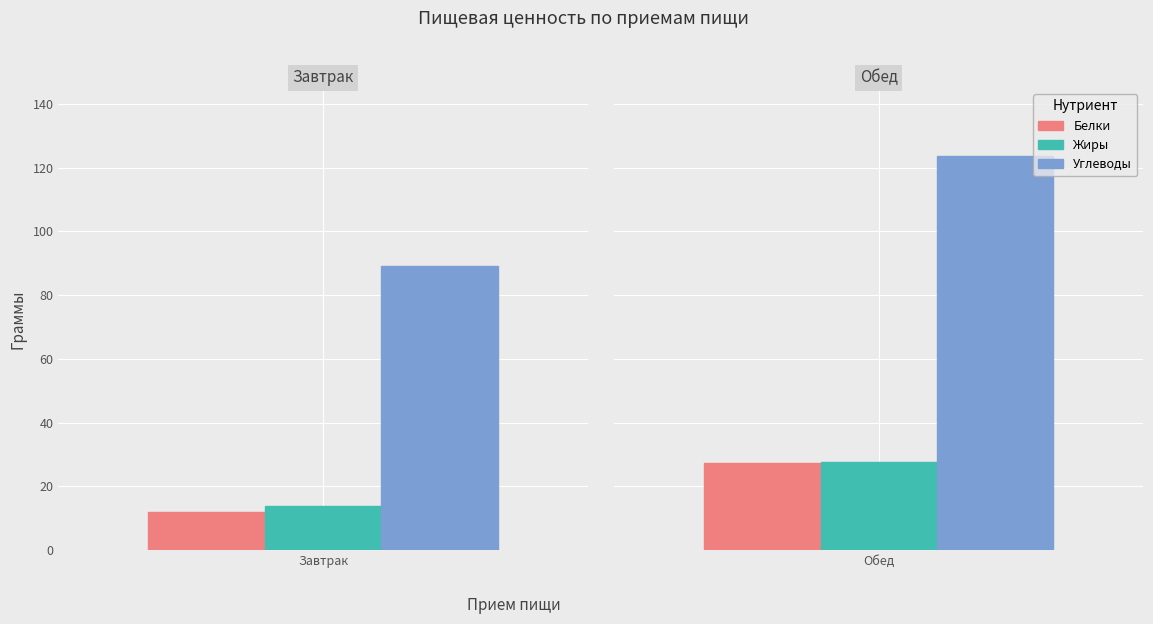

What is the label of the 1st bar from the right?

Обед